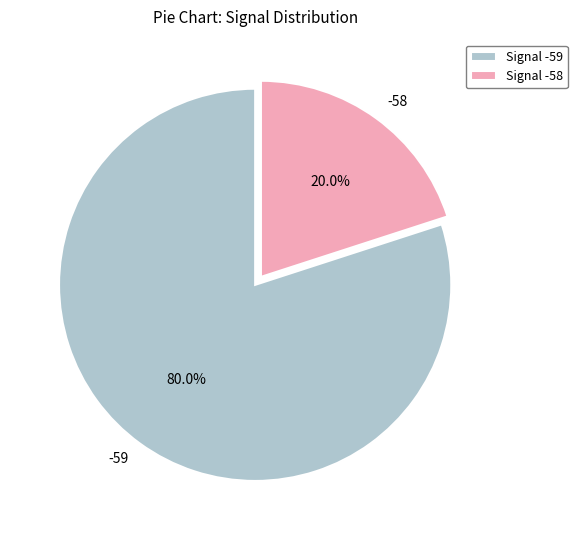

Is there a majority slice in this chart?

Yes